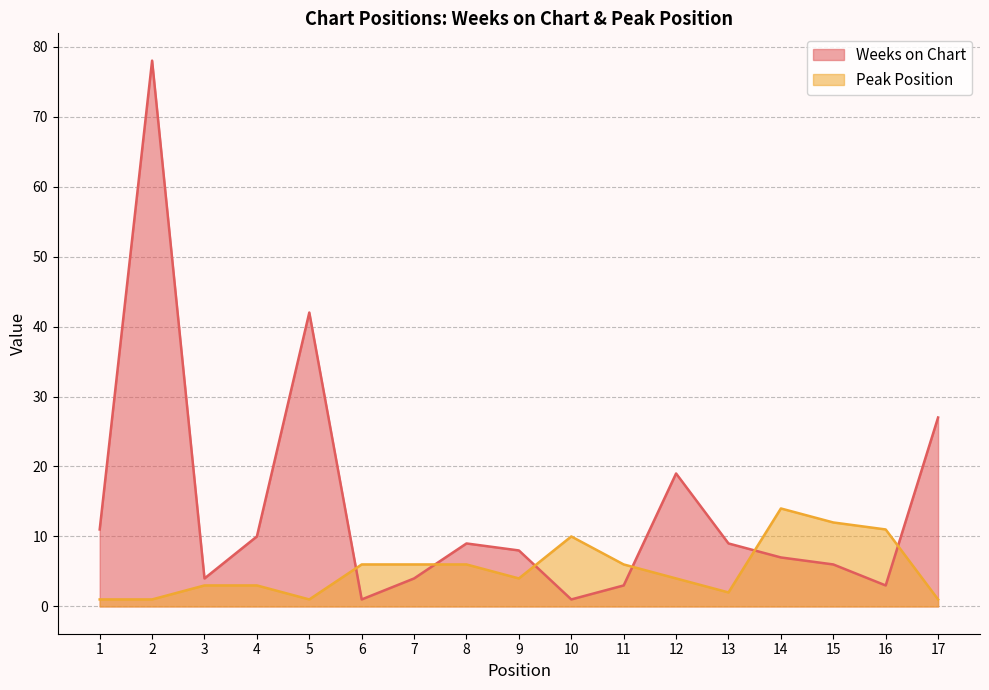

Which has a higher value, 17 or 10?

17